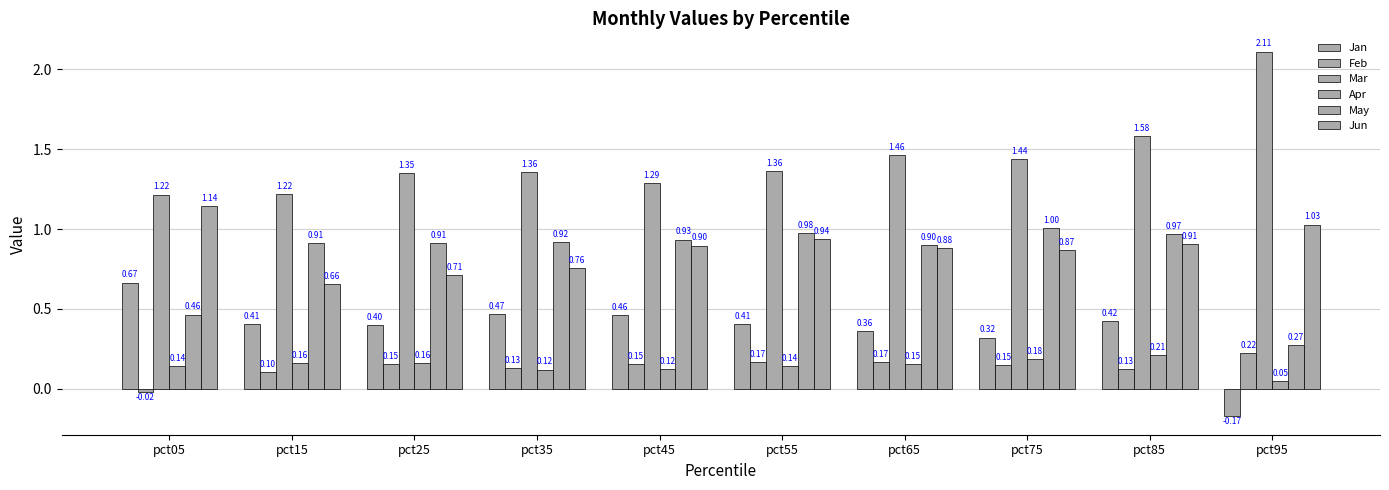

What is the value of the Mar bar at the 3rd from the left?

1.4